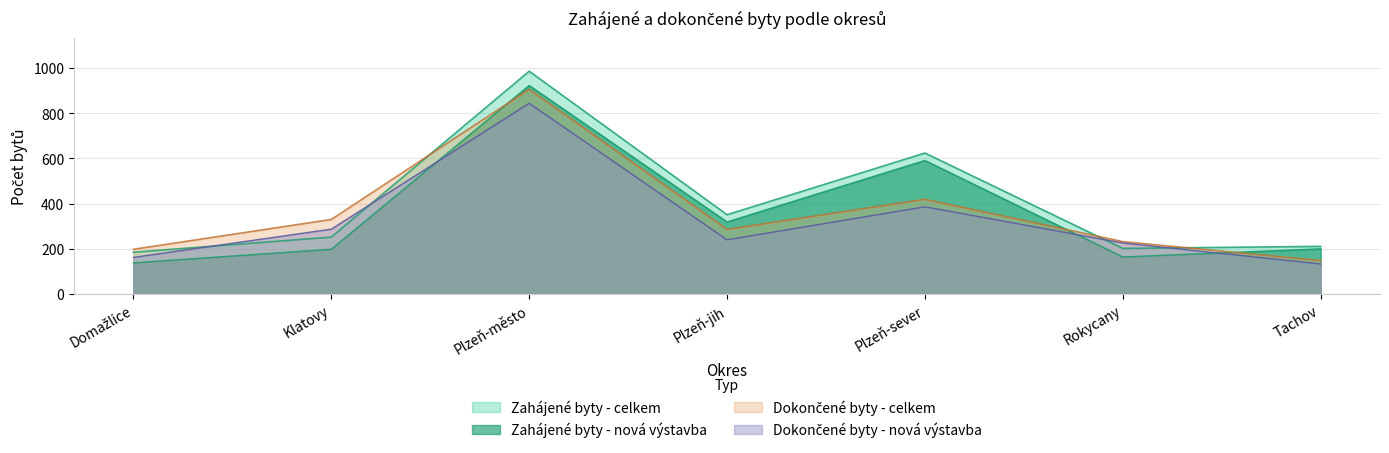

Which series has the widest spread of values?

Zahájené byty - celkem